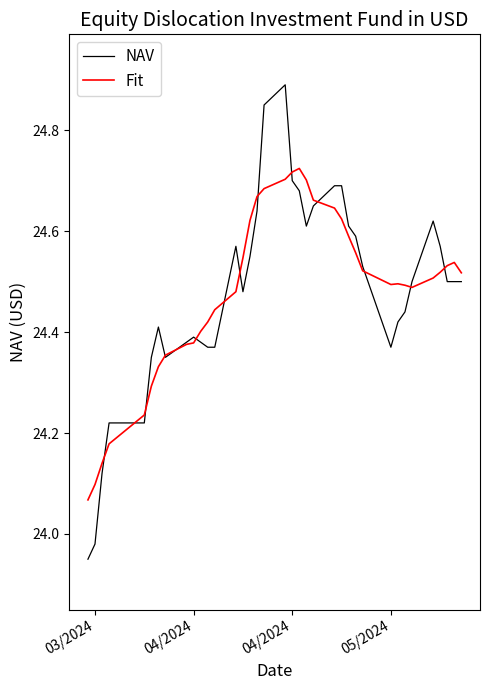

List the series in order of their peak value, lowest first.

Fit, NAV